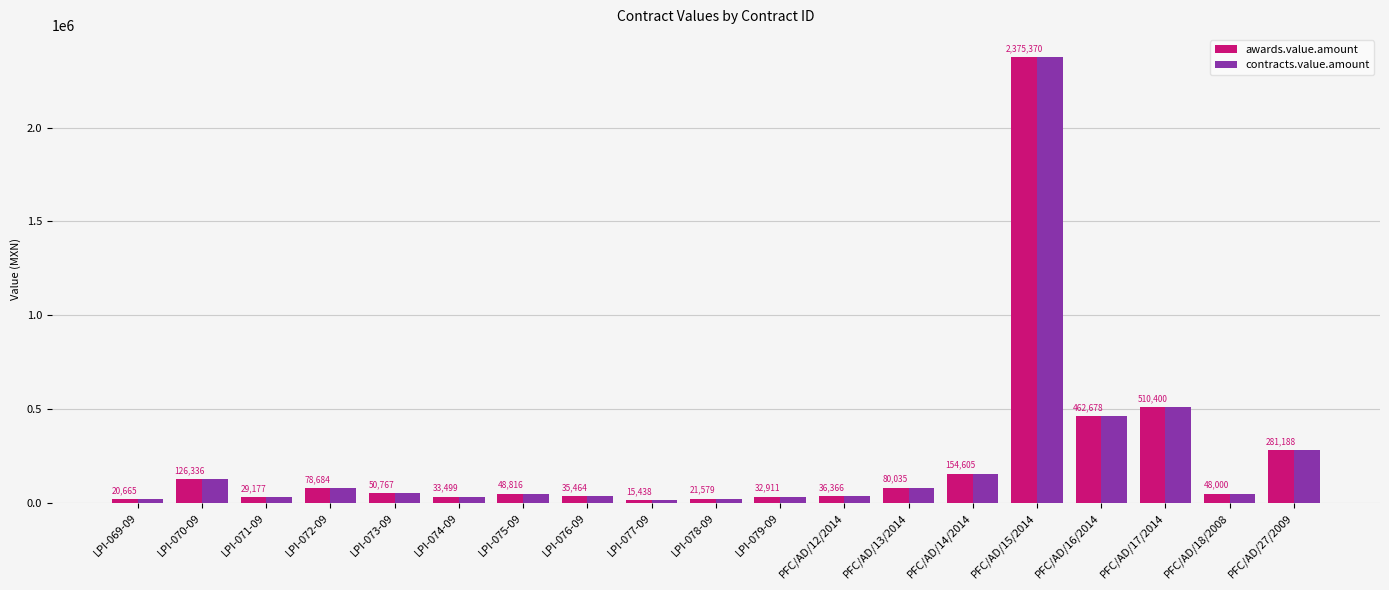

At how many categories does at least one series exceed 177878?

4